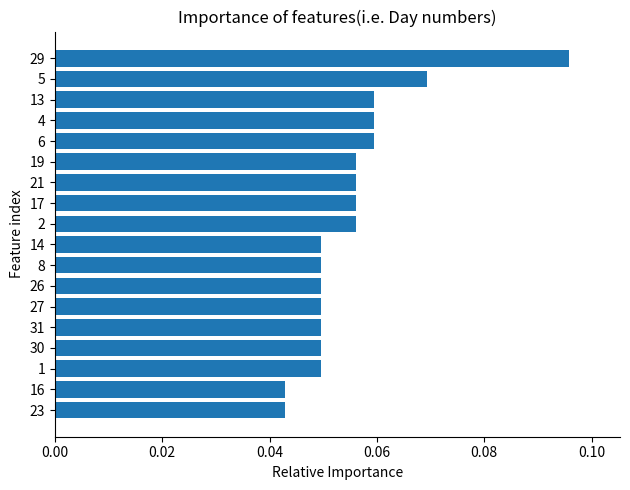

True or false: the data shows 0.0 at 21.

False